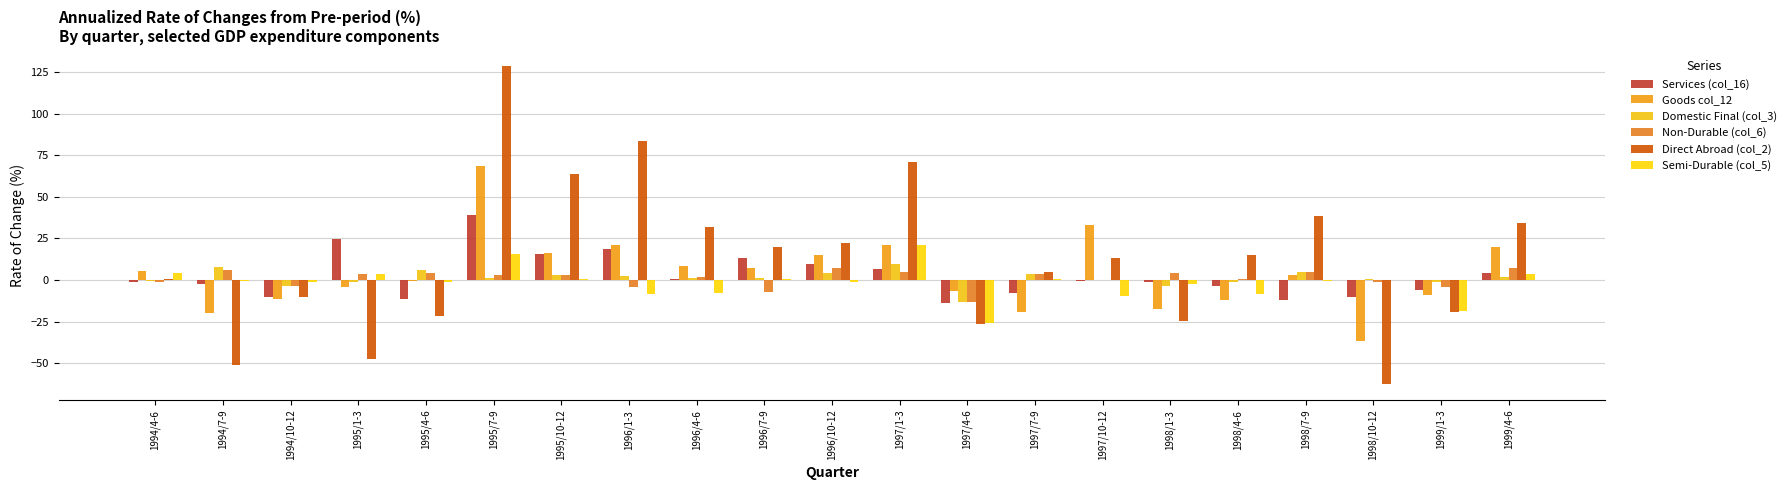

What is the average value of the Direct Abroad (col_2) series?

12.6